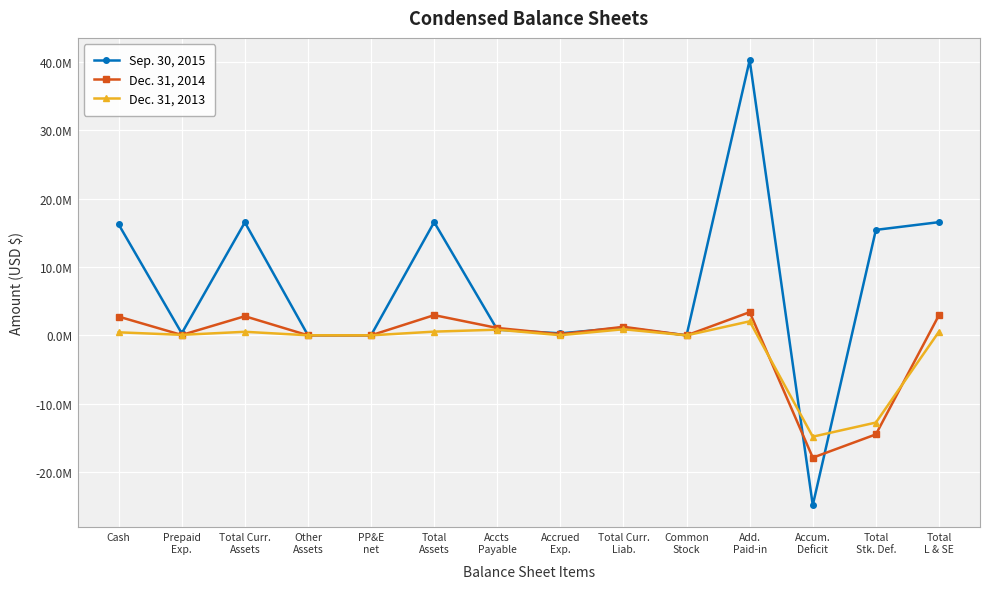

Which series has the largest range (max minus min)?

Sep. 30, 2015